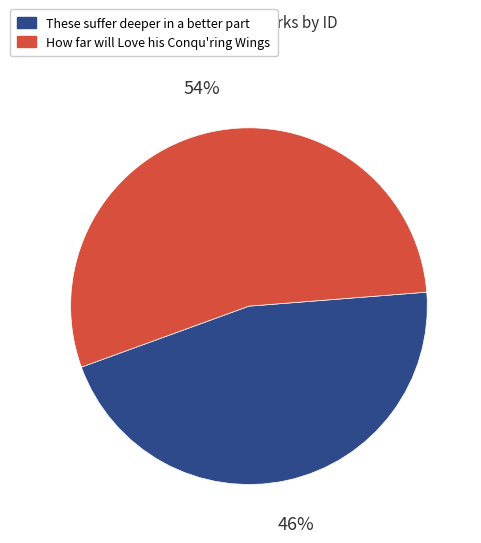

Is it true that These suffer deeper in a better part is 46% of the pie?

True